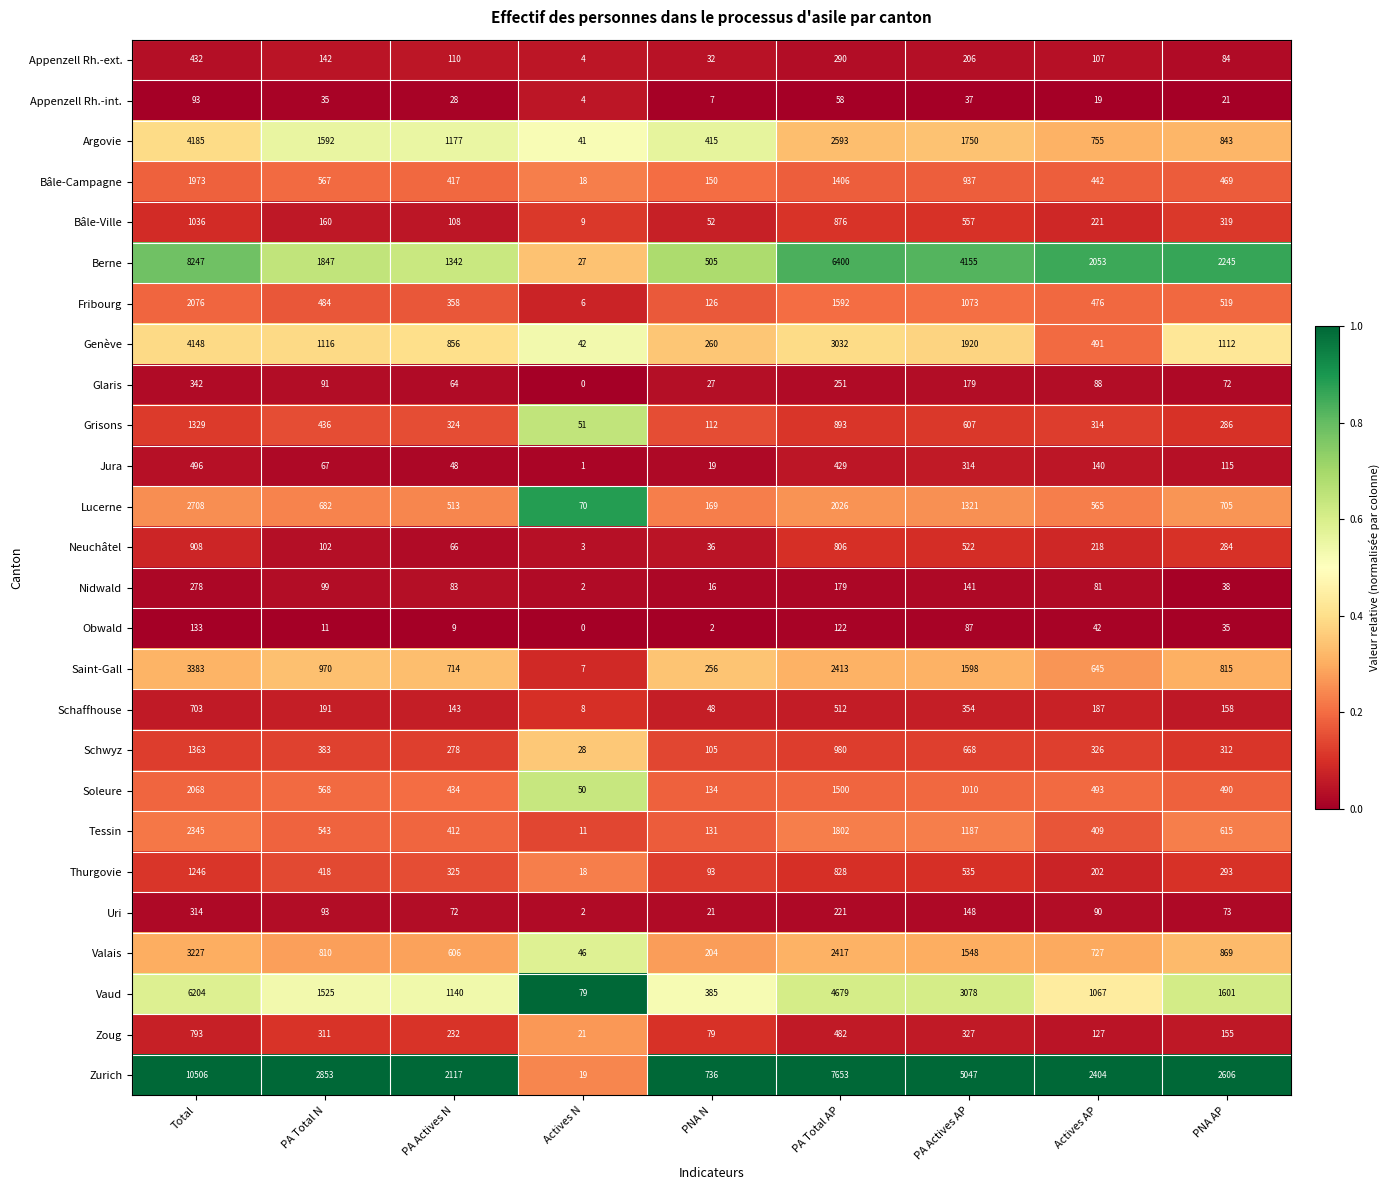

Is it true that Argovie equals 4185 at Total?

True